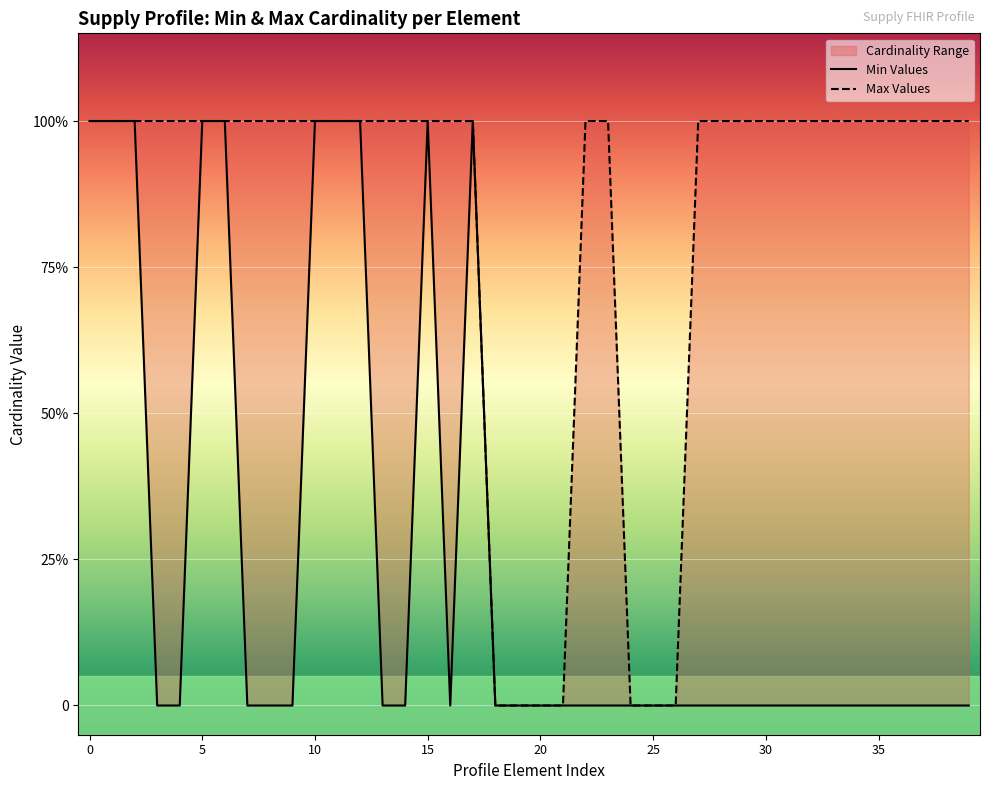

Rank the series by their maximum value, from lowest to highest.

Min Values, Max Values